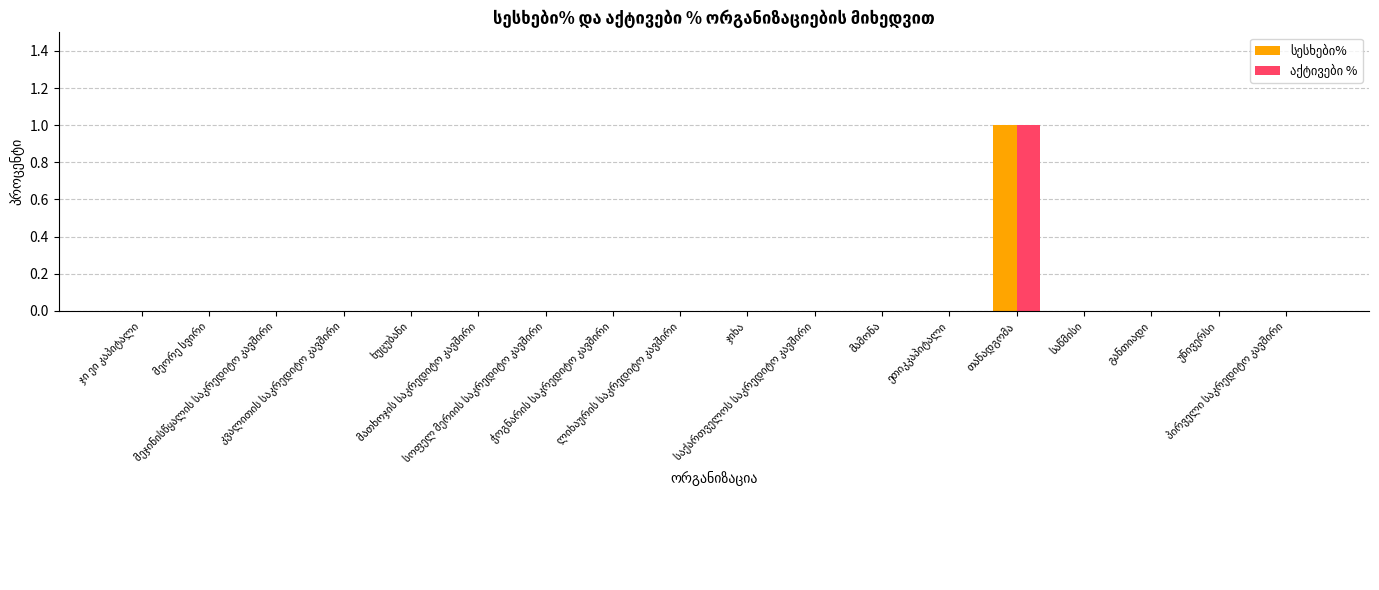

Which has a higher value, მამონა or საქართველოს საკრედიტო კავშირი?

მამონა